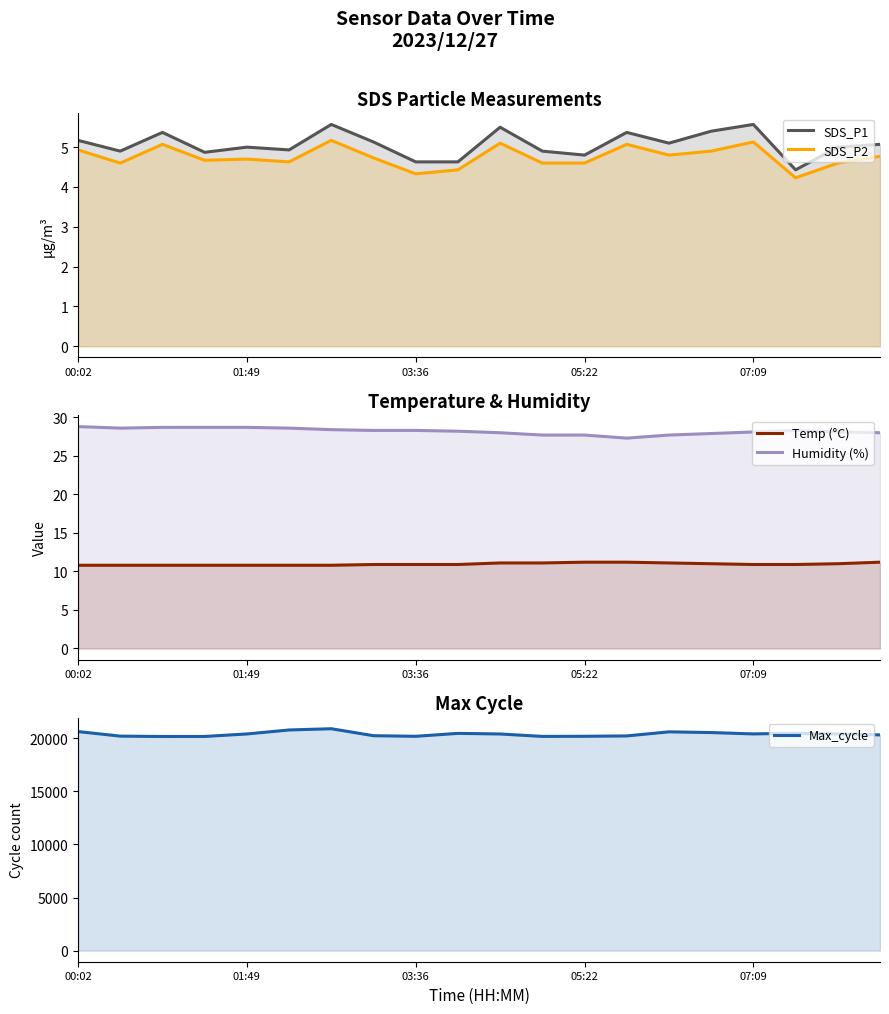

Is it true that SDS_P1 equals 2.4 at 17?

False